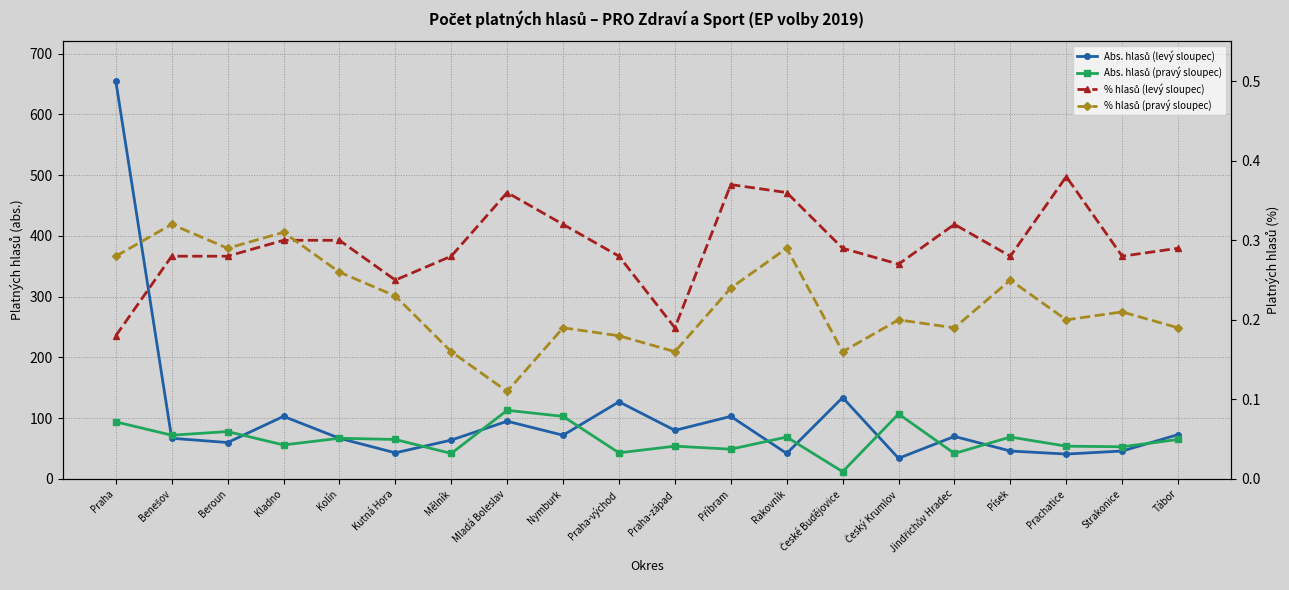

What is the difference between the maximum and minimum values in the Abs. hlasů (levý sloupec) series?

621.0